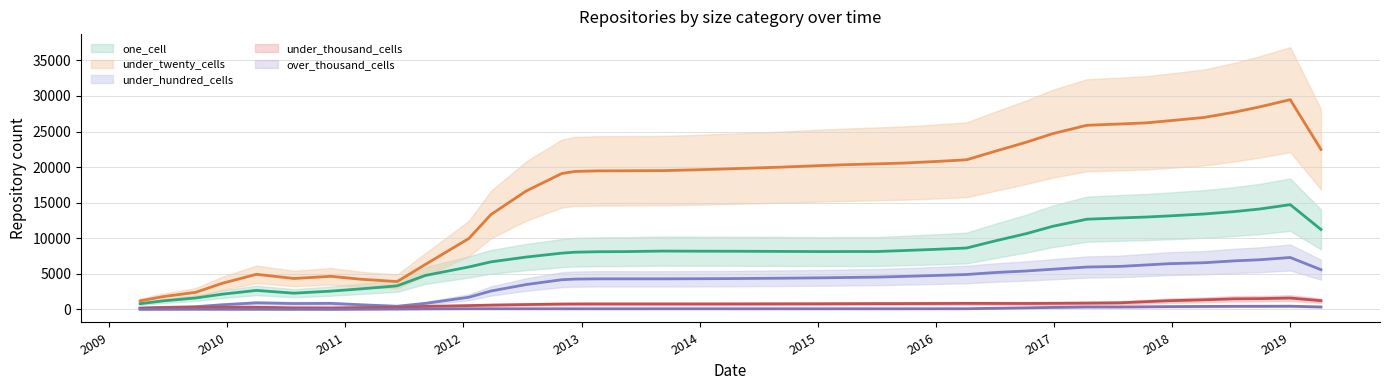

What value does the over_thousand_cells series have at 2017-10-12?

350